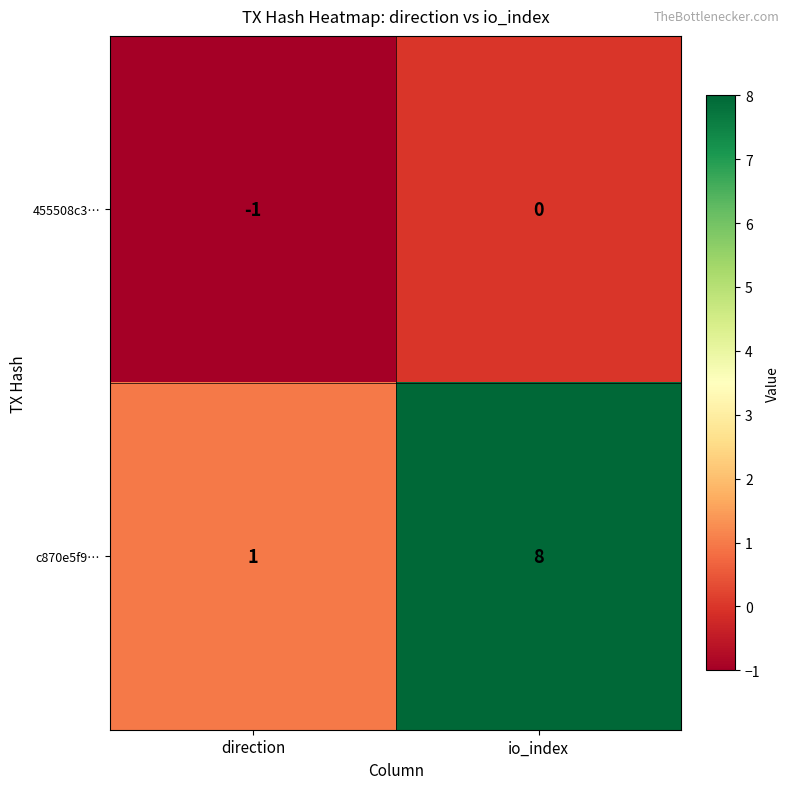

How many series are shown in this chart?

2